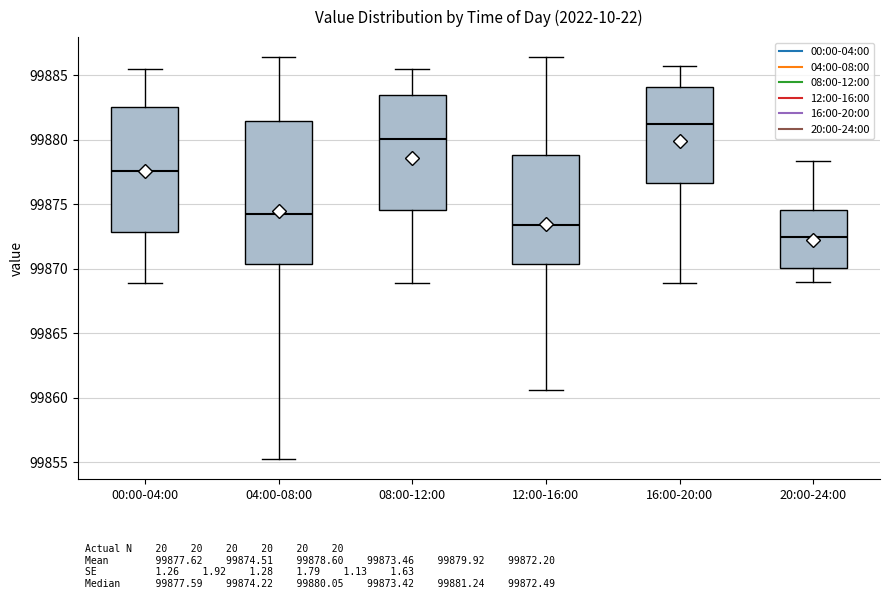

Reading left to right, transcribe this box plot: for each box, give where its median line is, the range the box spans, and where its two whiskers end, as read against the y-axis. The values are not printed on the chart, so give them approximately, as read against the axis.

00:00-04:00: median 99877.5, box 99873.0 to 99882.5, whiskers 99869.0 to 99885.5
04:00-08:00: median 99874.0, box 99870.5 to 99881.5, whiskers 99855.0 to 99886.5
08:00-12:00: median 99880.0, box 99874.5 to 99883.5, whiskers 99869.0 to 99885.5
12:00-16:00: median 99873.5, box 99870.5 to 99879.0, whiskers 99860.5 to 99886.5
16:00-20:00: median 99881.0, box 99876.5 to 99884.0, whiskers 99869.0 to 99885.5
20:00-24:00: median 99872.5, box 99870.0 to 99874.5, whiskers 99869.0 to 99878.5